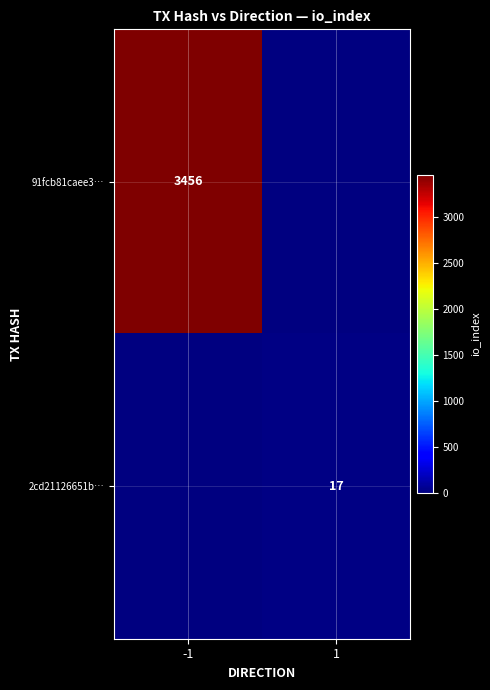

How many categories are shown in the chart?

2